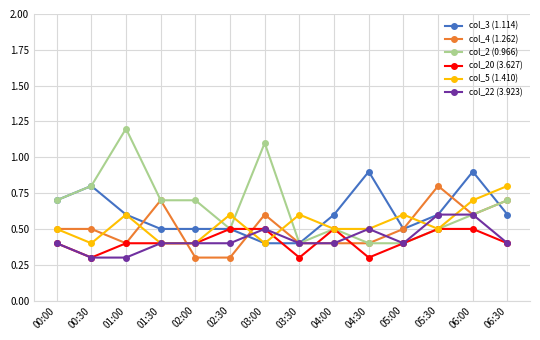

How many col_20 (3.627) values are between 0 and 1?

14